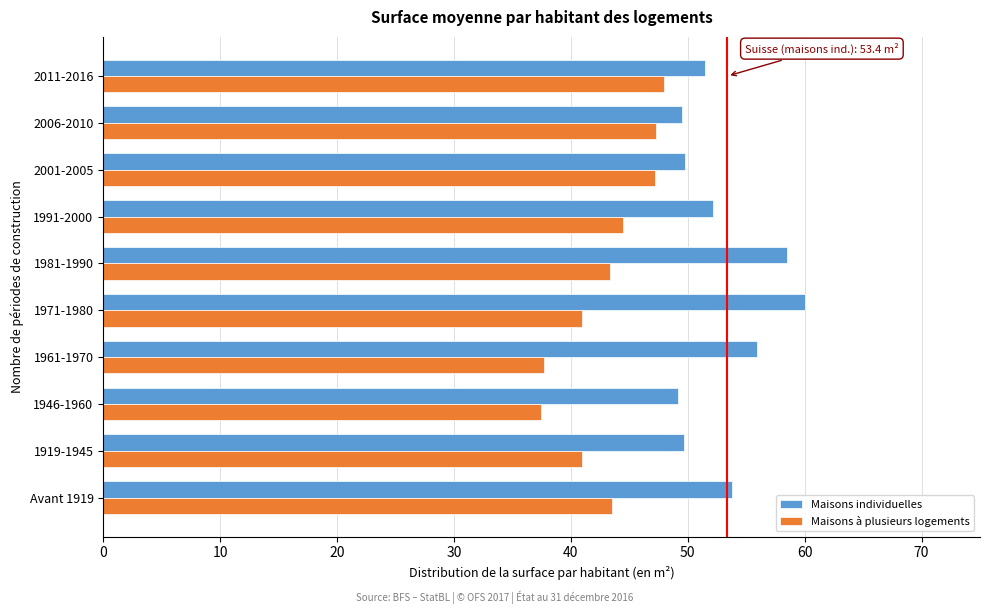

The value of Maisons individuelles at 1919-1945 is 19.7. True or false?

False